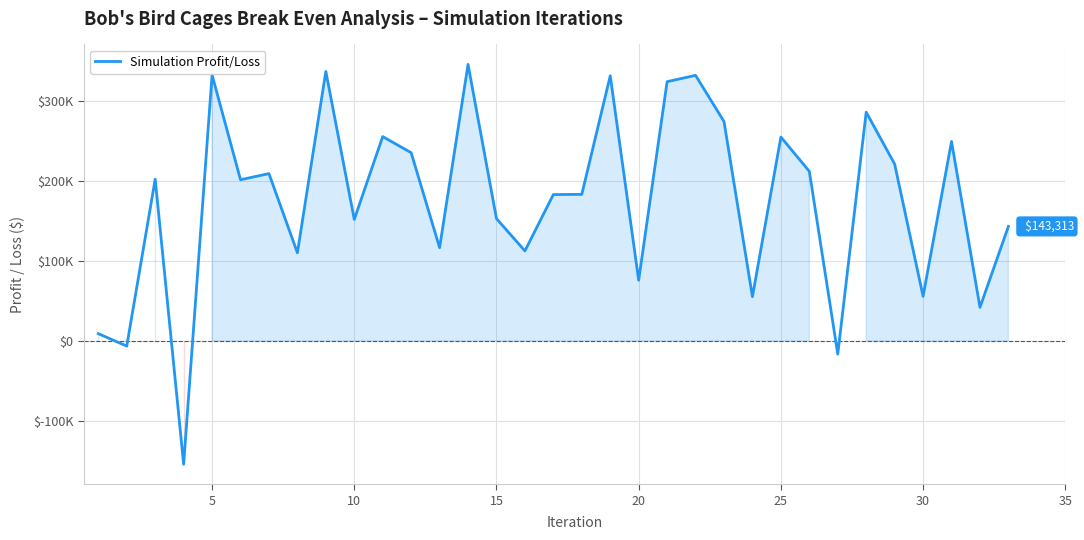

Is this an area chart (filled region under the line)?

Yes